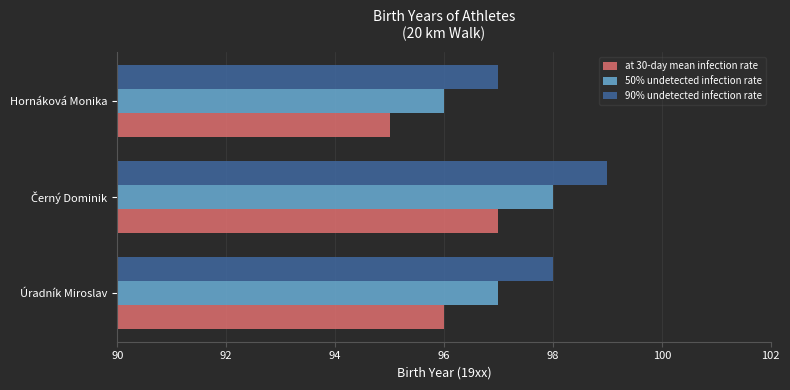

Which label corresponds to the smallest value in the chart?

Hornáková Monika